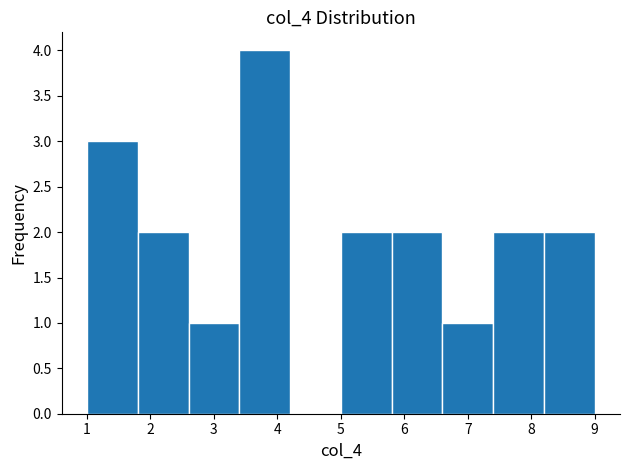

Over which range of the x-axis is the bar tallest?

3.4 to 4.2